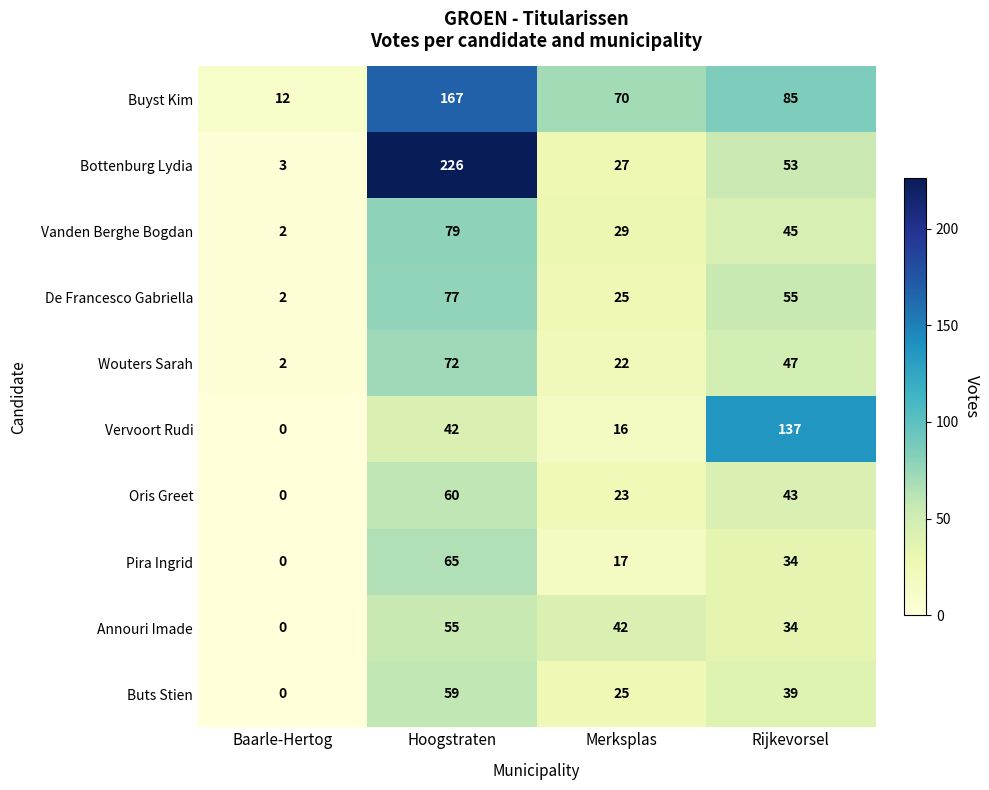

At how many categories does at least one series exceed 174?

1